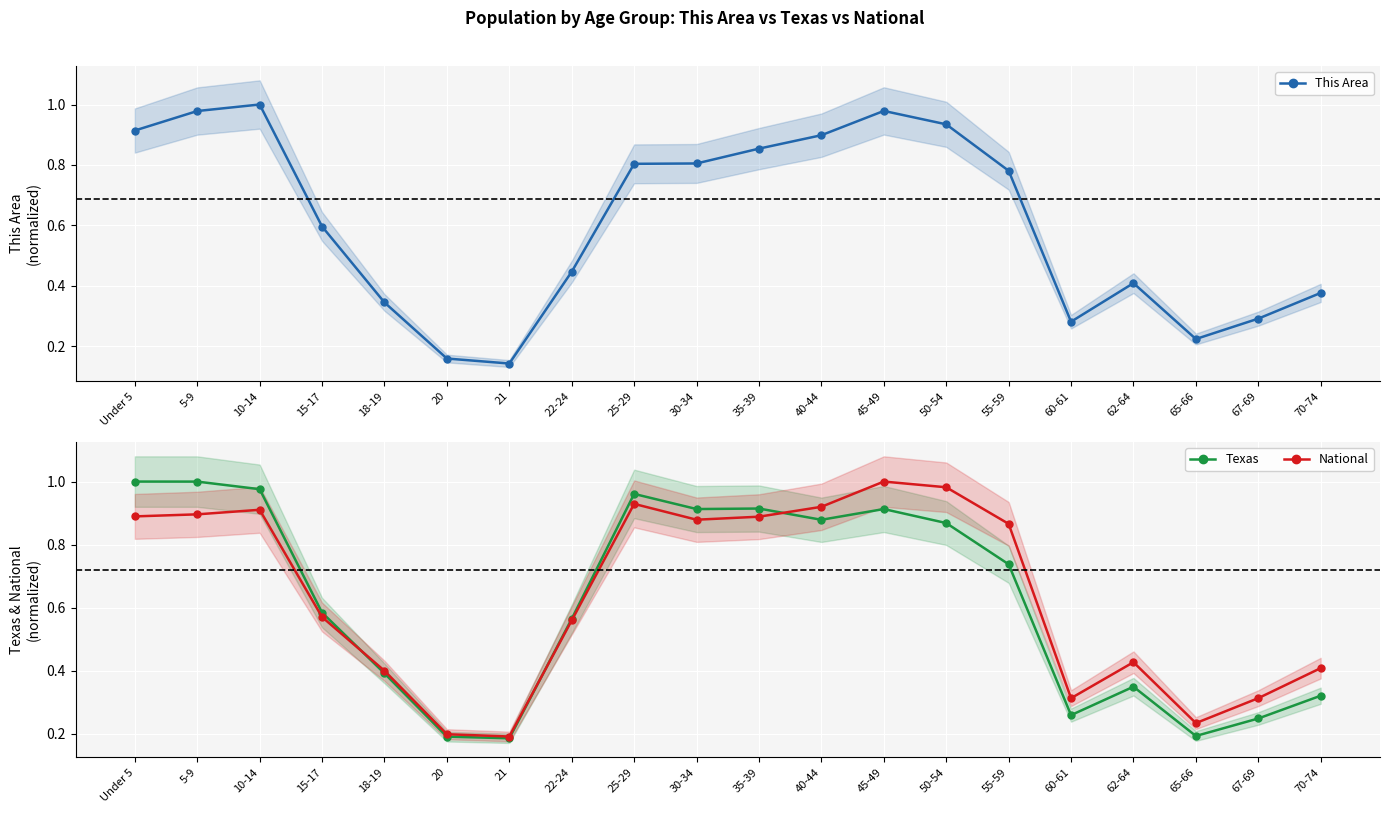

Rank the series by their maximum value, from highest to lowest.

This Area, Texas, National